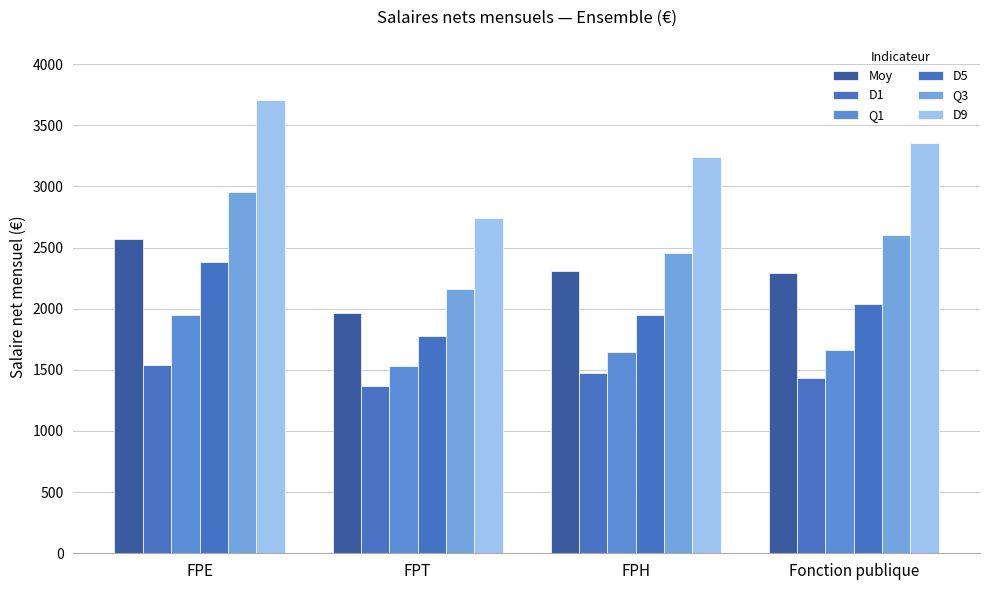

What is the difference between the highest and lowest values at Fonction publique?

1924